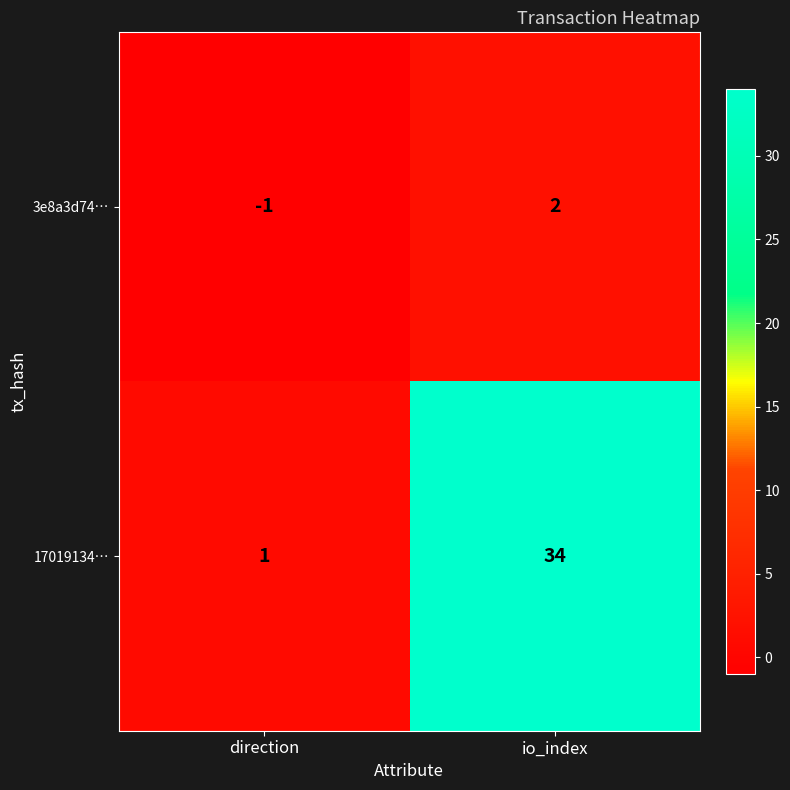

The 17019134… series shows 1 at direction. True or false?

True